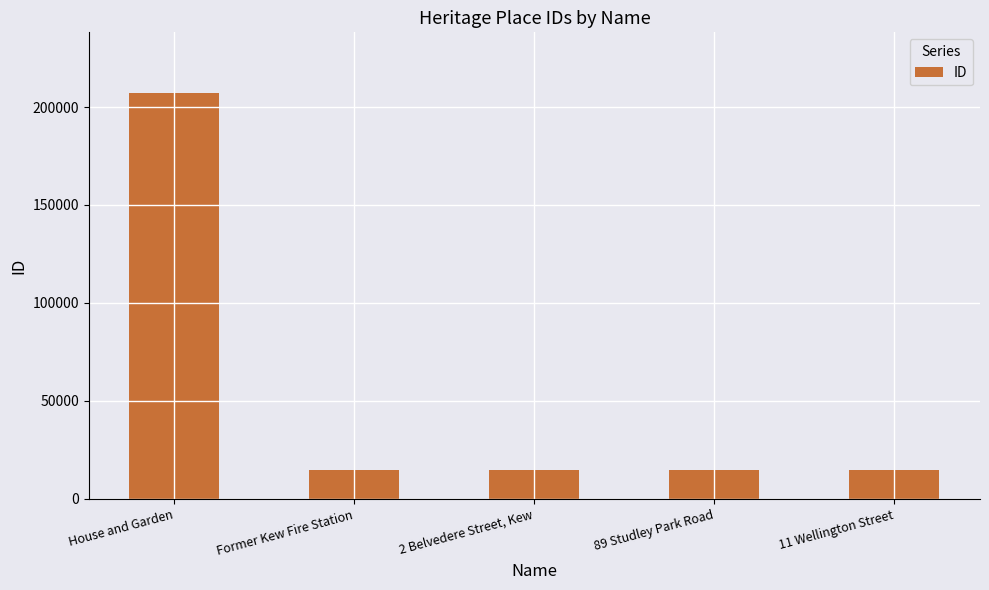

Is it true that the value at Former Kew Fire Station is 25279?

False